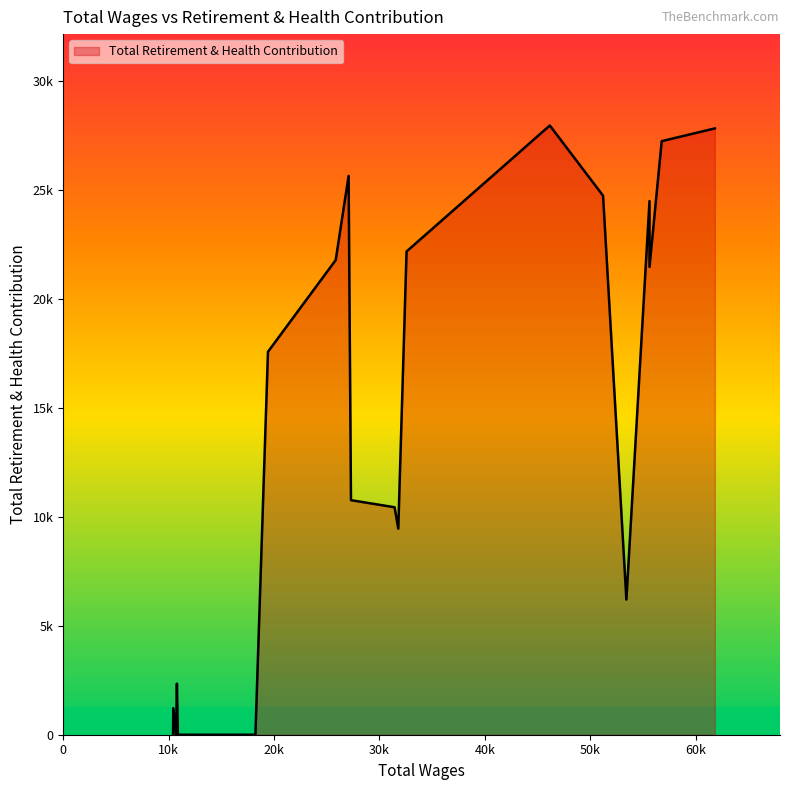

What value does the data have at 56783.0?

27238